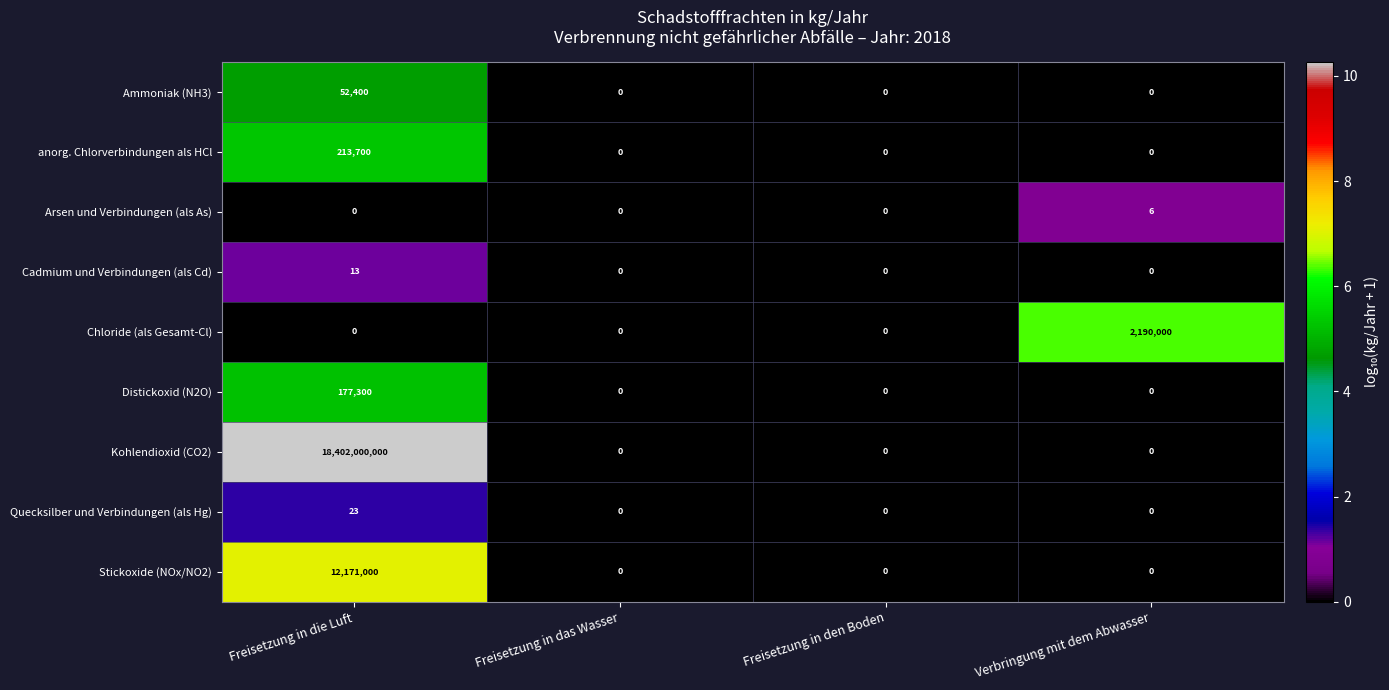

The Arsen und Verbindungen (als As) series shows 0 at Freisetzung in die Luft. True or false?

True